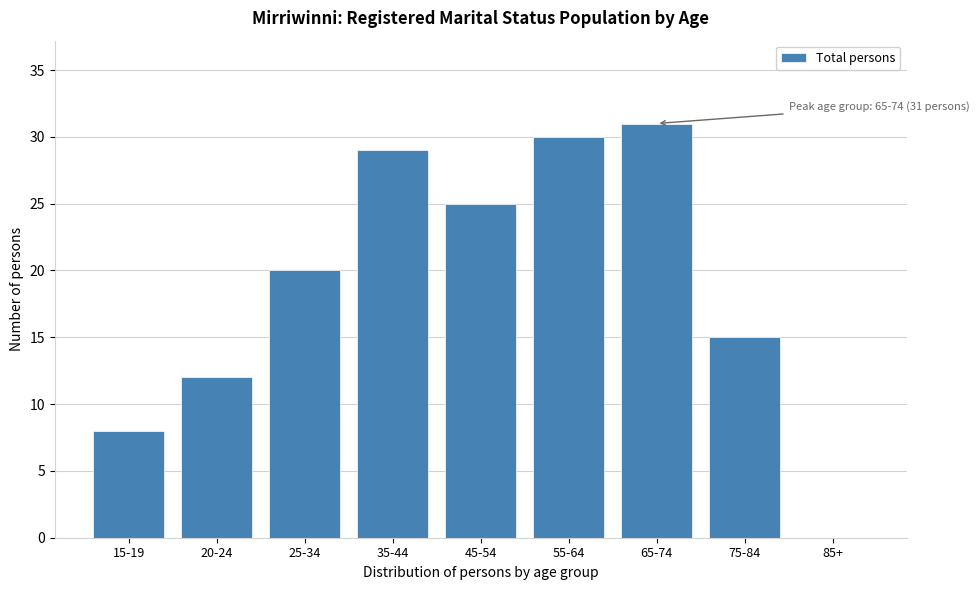

Reading left to right, what are all the values shown in this chart?

15-19=8	20-24=12	25-34=20	35-44=29	45-54=25	55-64=30	65-74=31	75-84=15	85+=0